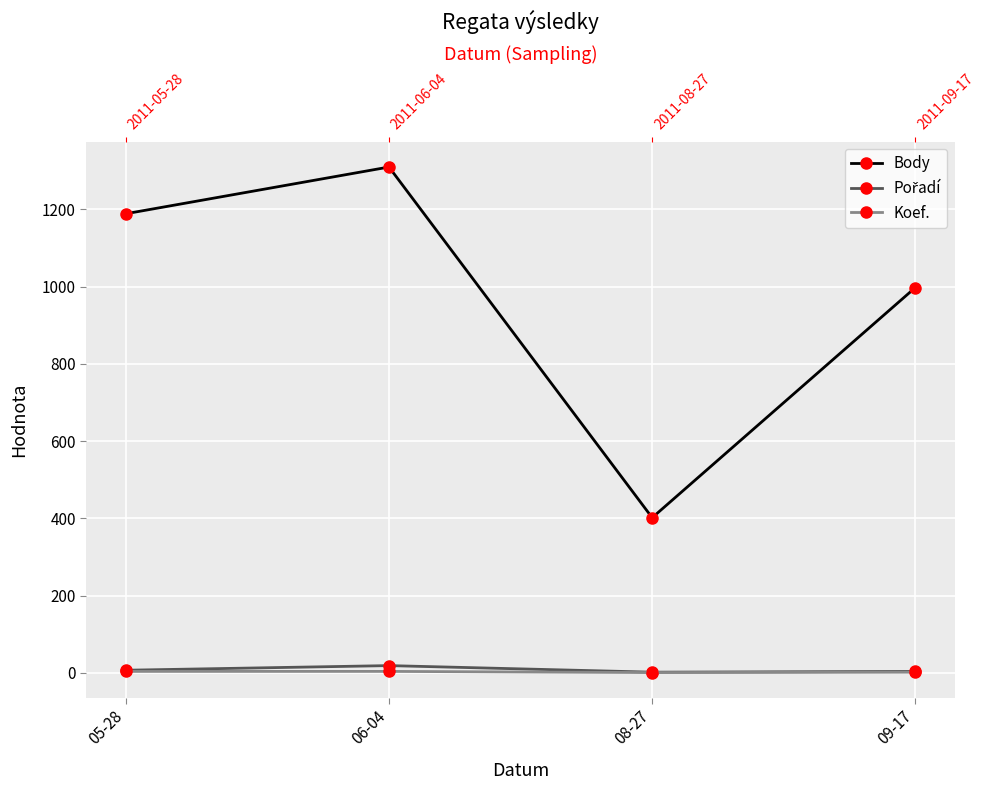

Between 05-28 and 08-27, which is larger?

05-28